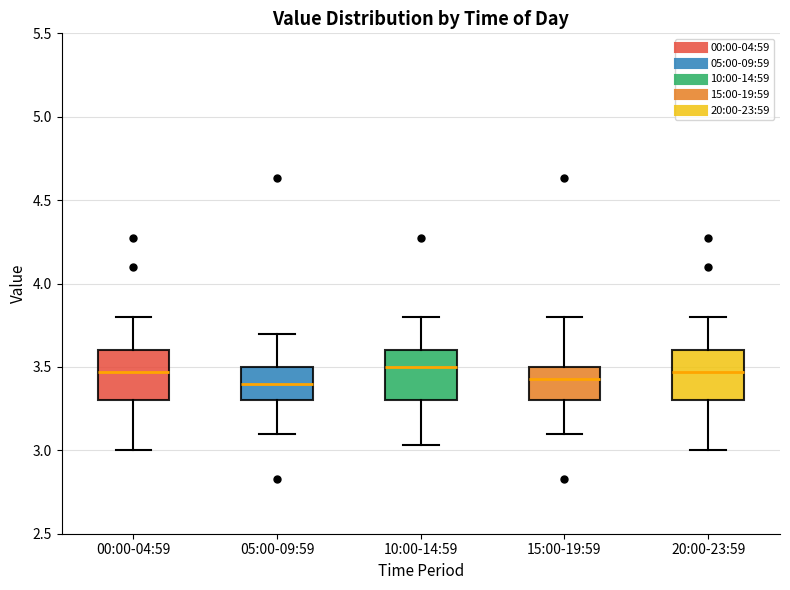

Where does the median line of the box for 00:00-04:59 sit on the y-axis? The values are not printed on the chart, so give them approximately, as read against the axis.

3.45